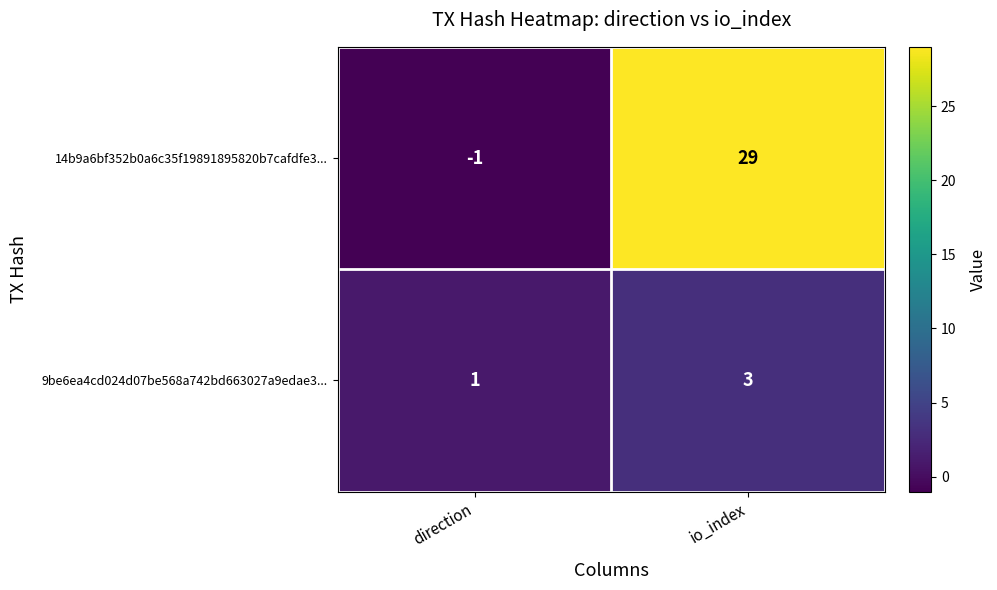

At how many categories does at least one series exceed 16?

1